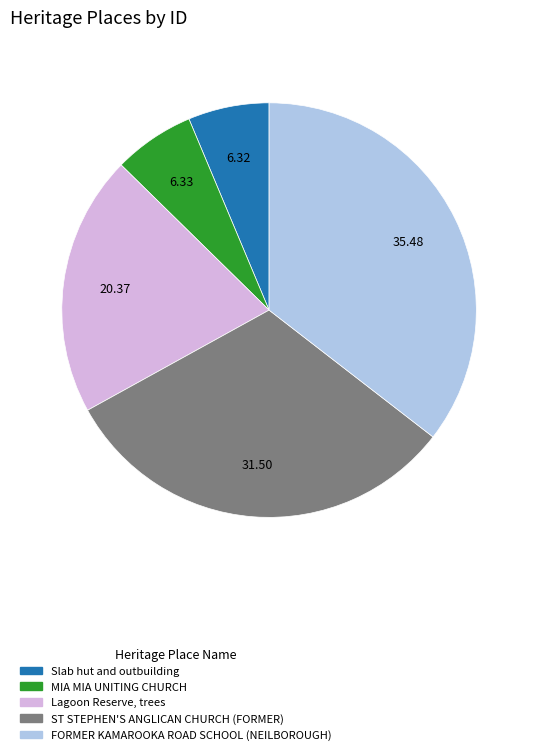

What is the ratio of the value at MIA MIA UNITING CHURCH to the value at FORMER KAMAROOKA ROAD SCHOOL (NEILBOROUGH)?

0.2